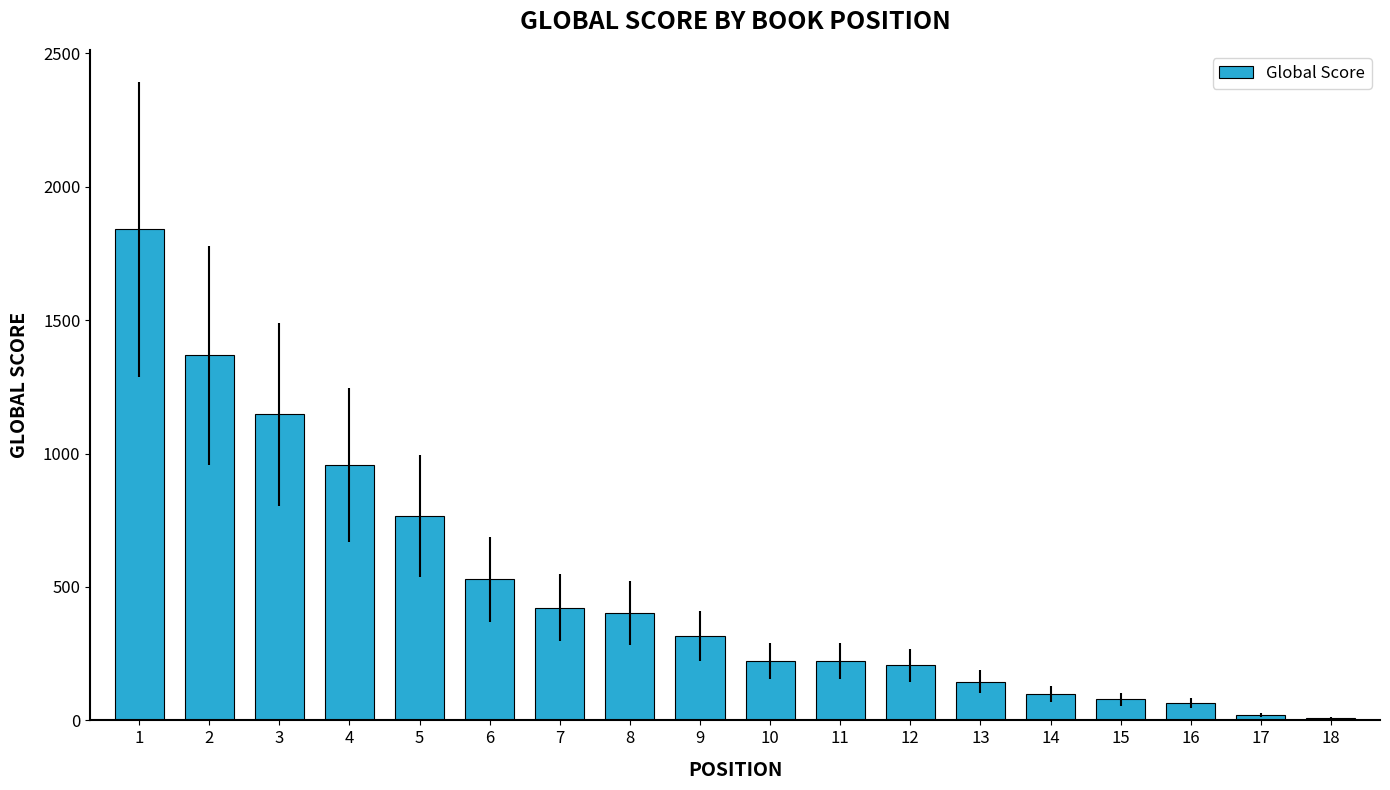

At which label does the data first exceed 316?

1